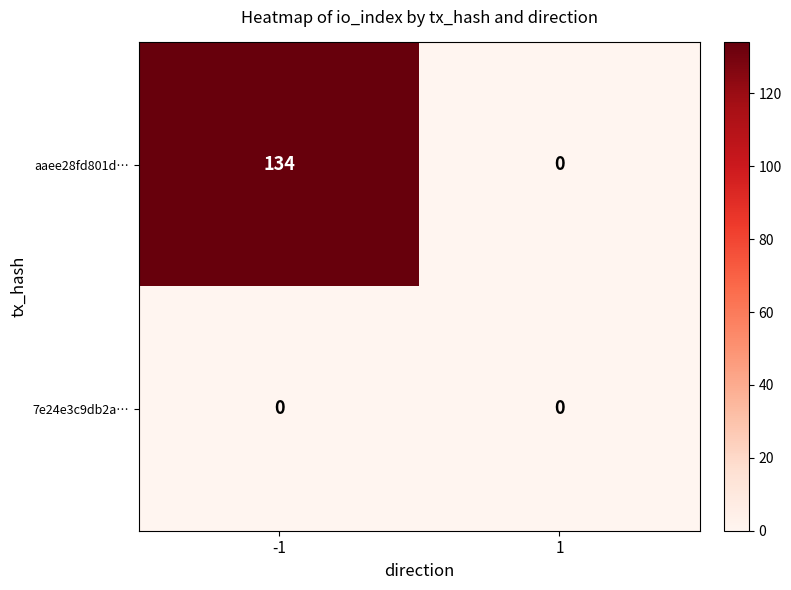

The value of aaee28fd801d… at 1 is 48. True or false?

False